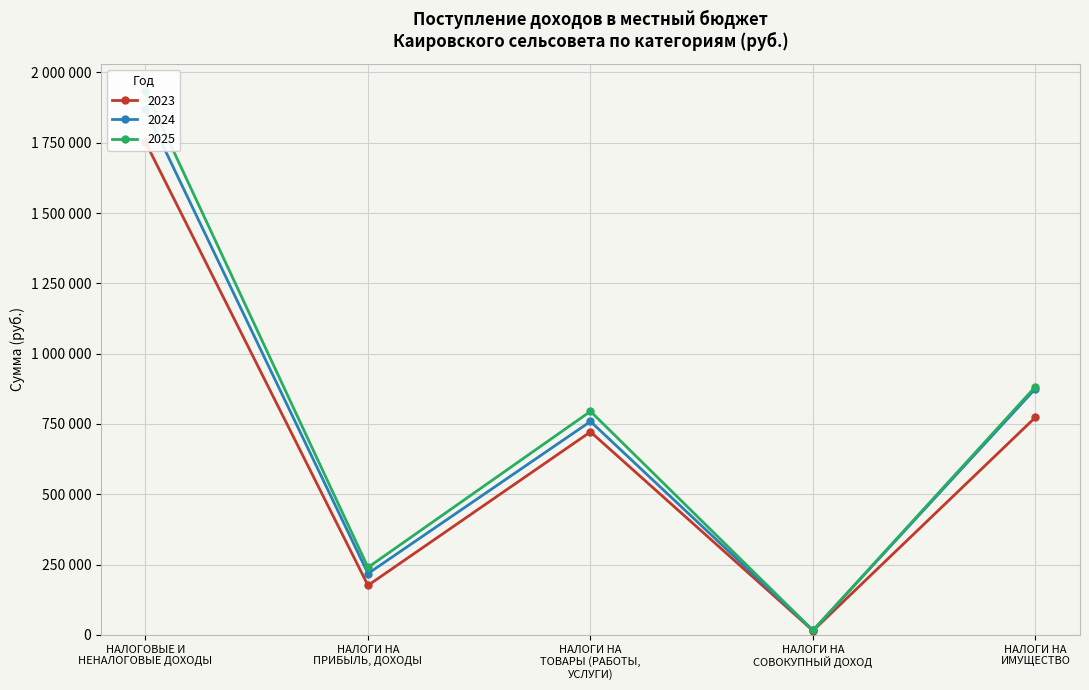

The 2024 series shows 1309036 at НАЛОГИ НА
ИМУЩЕСТВО. True or false?

False